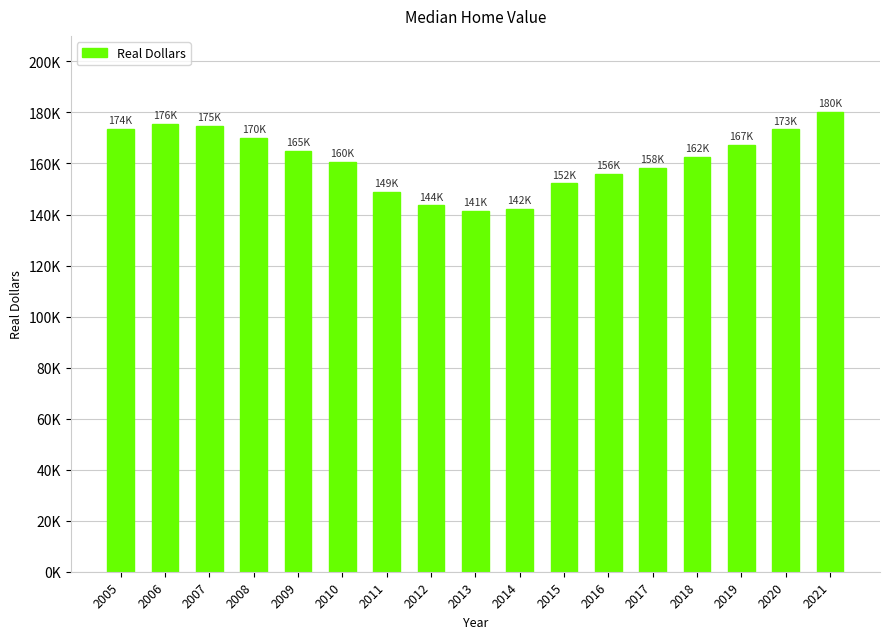

What is the change in value from 2010 to 2012?

-16929.4